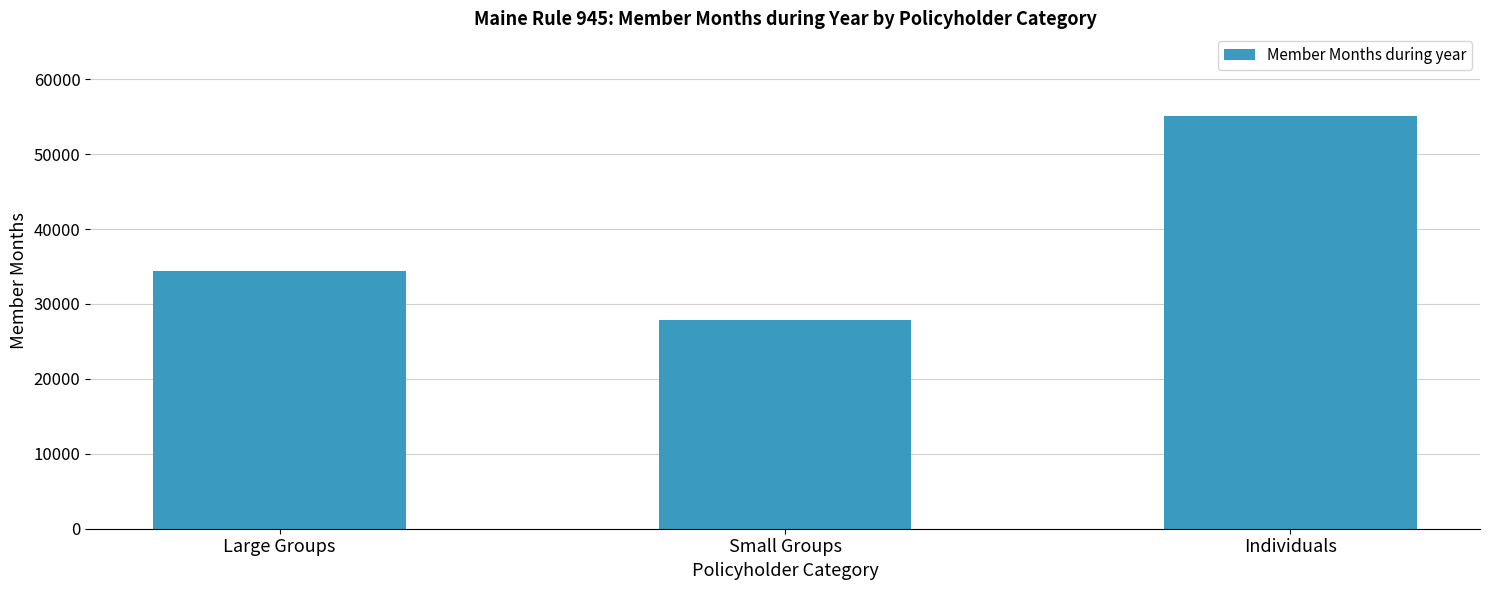

What is the difference between the maximum and minimum values?

27252